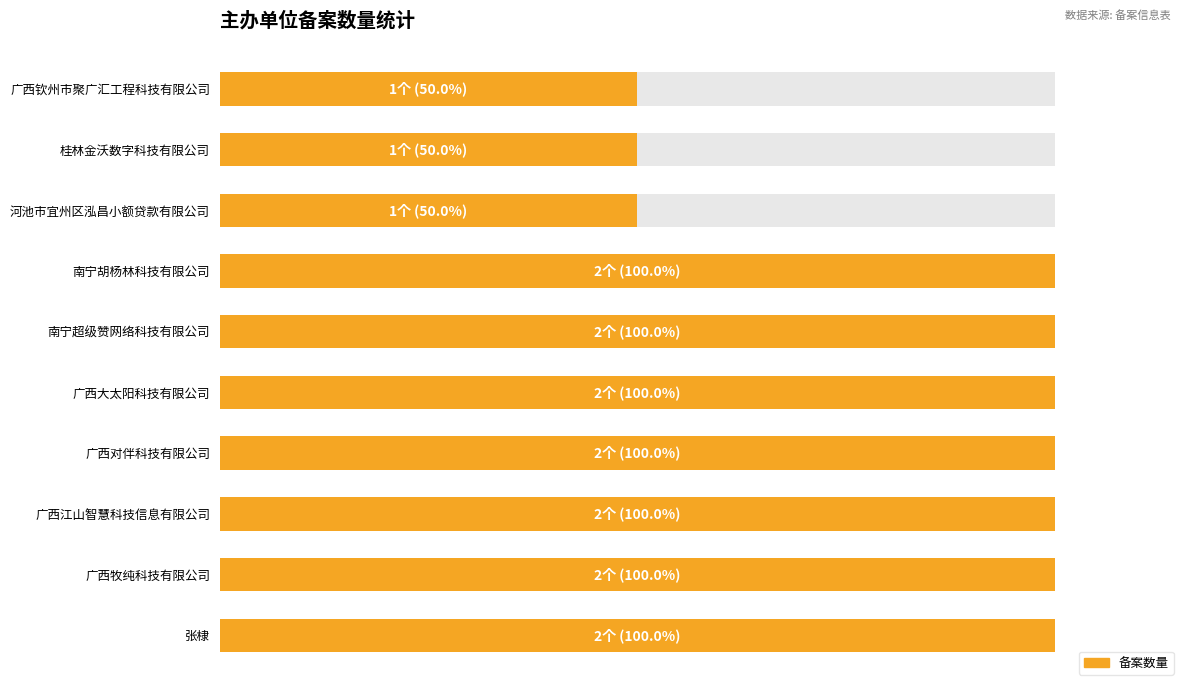

What is the smallest value displayed?

1